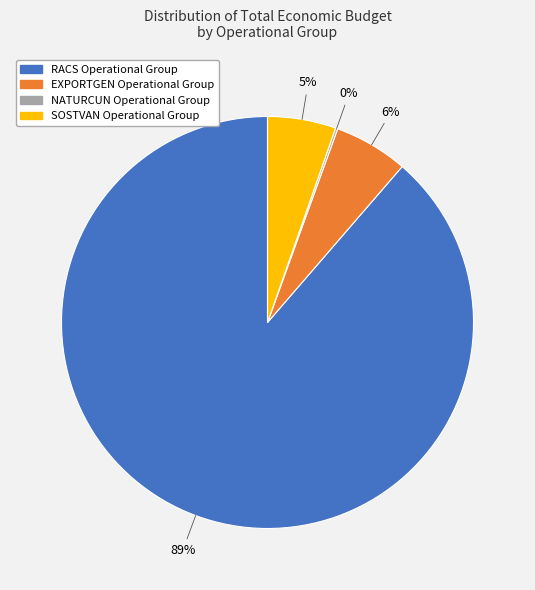

Which slice is the largest?

RACS Operational Group